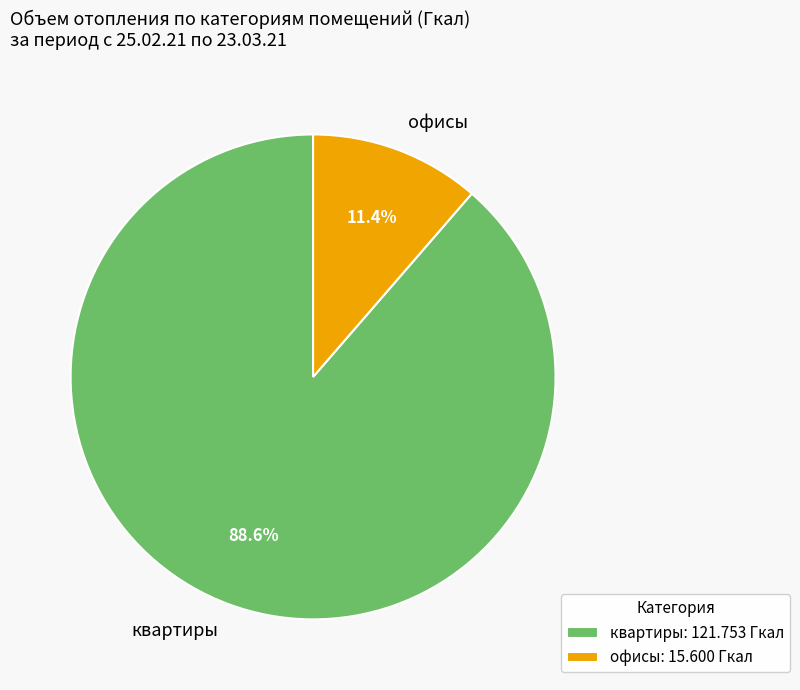

Does any single category account for the majority?

Yes